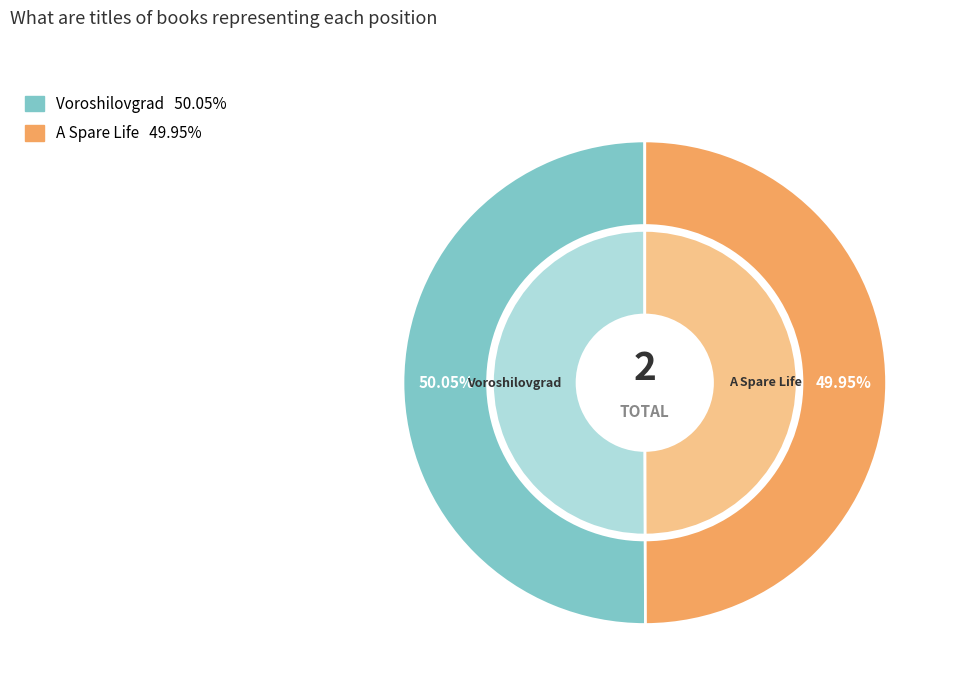

What percentage is the Voroshilovgrad slice, to the nearest percent?

50%